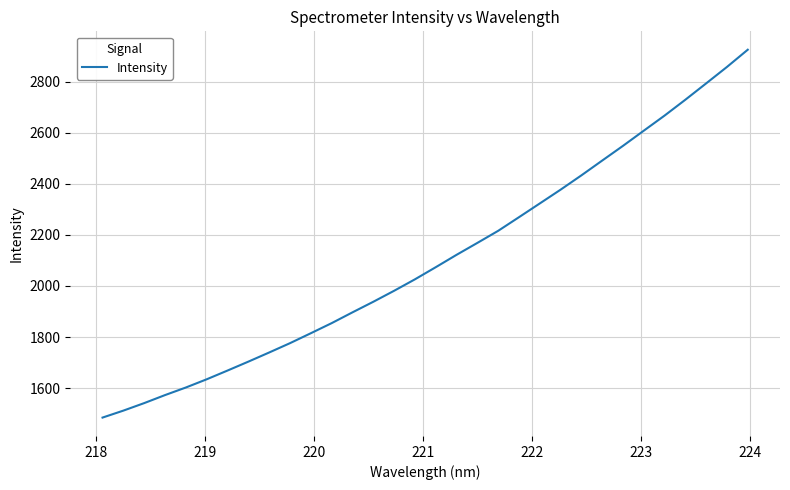

What is the smallest value displayed?

1485.0